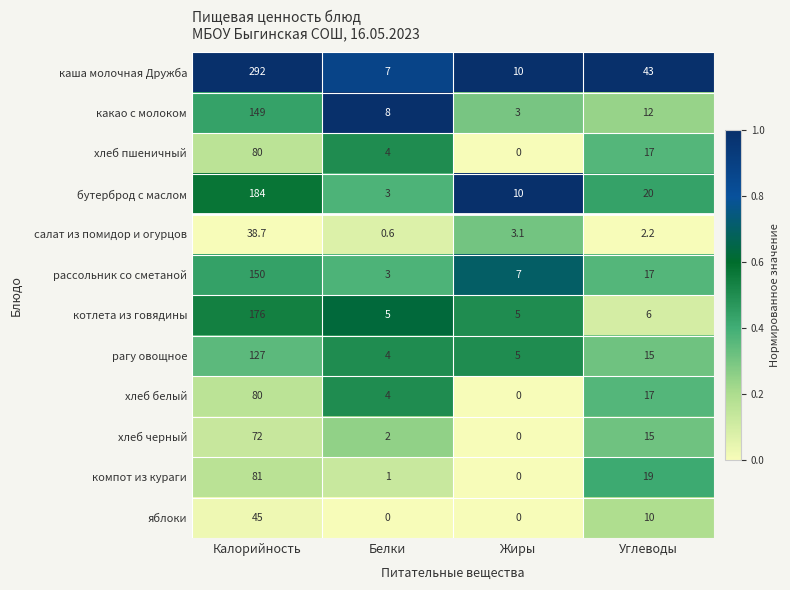

The котлета из говядины series shows 5.0 at Белки. True or false?

True